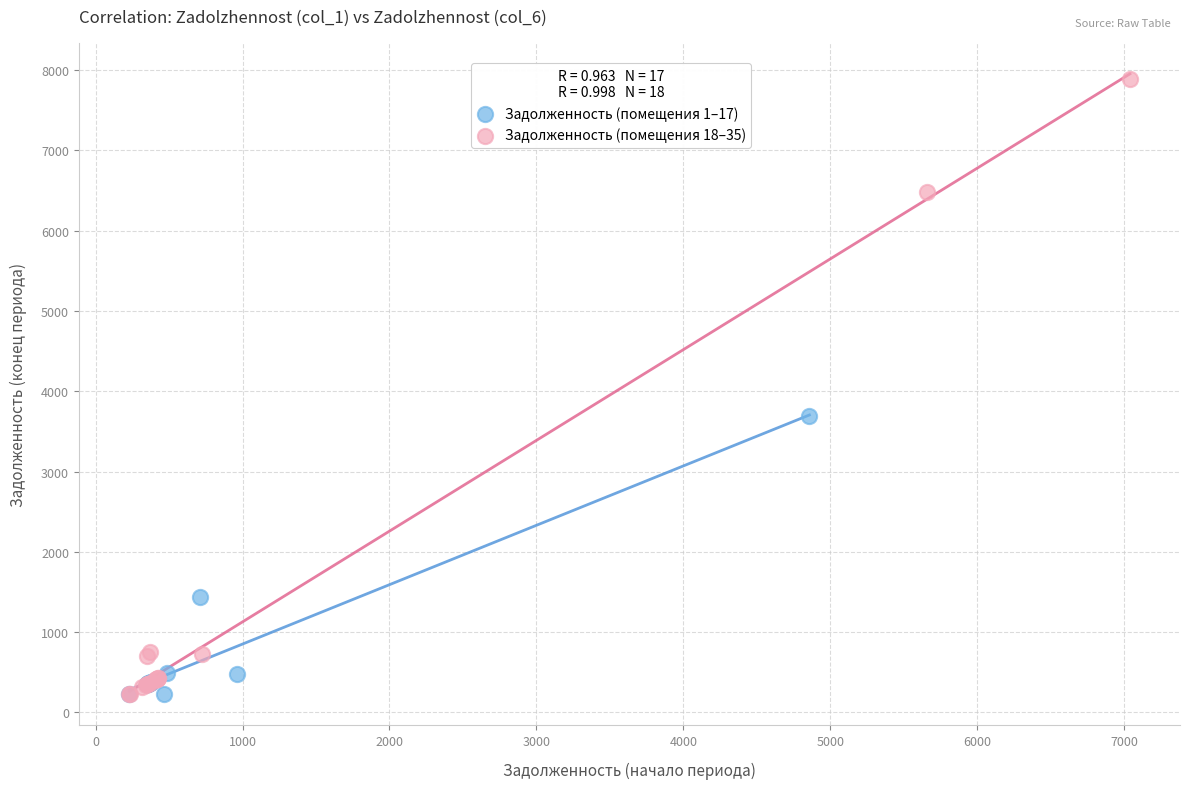

What are all the series names shown in the legend?

Задолженность (помещения 1–17), Задолженность (помещения 18–35)